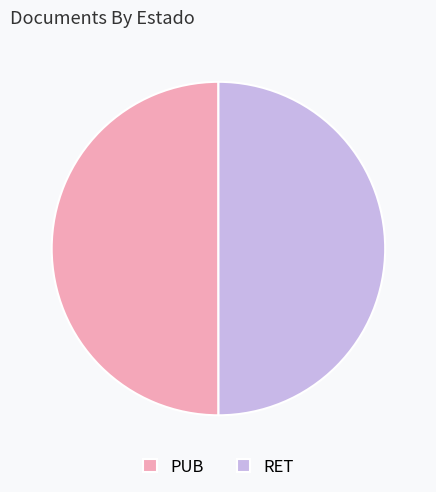

Is it true that PUB is 36% of the pie?

False